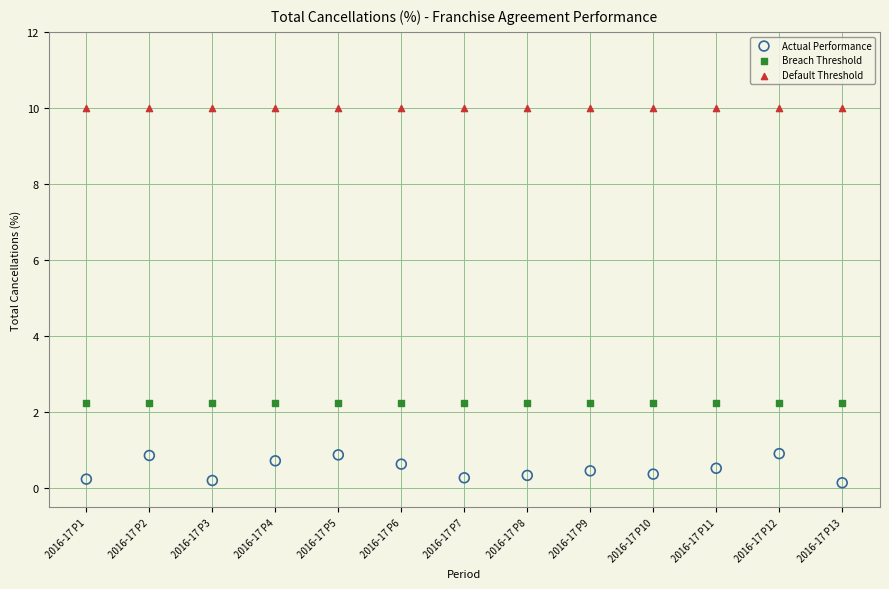

Which series reaches the maximum Y coordinate?

Default Threshold